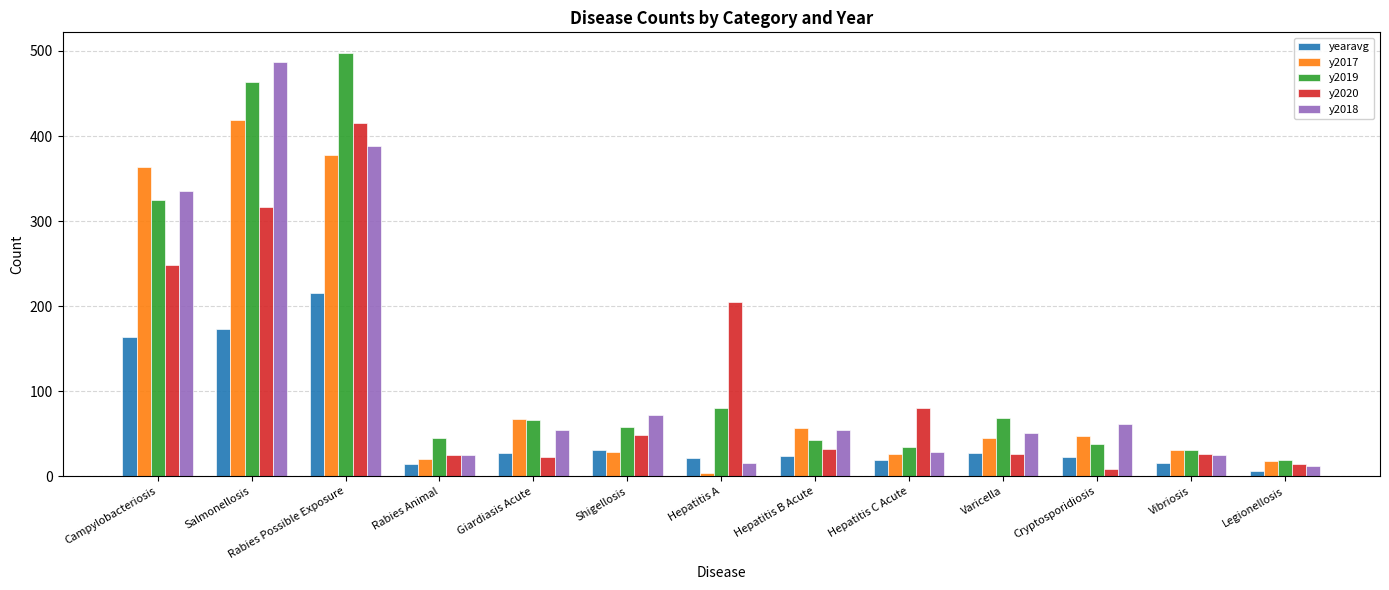

How many series are shown in this chart?

5